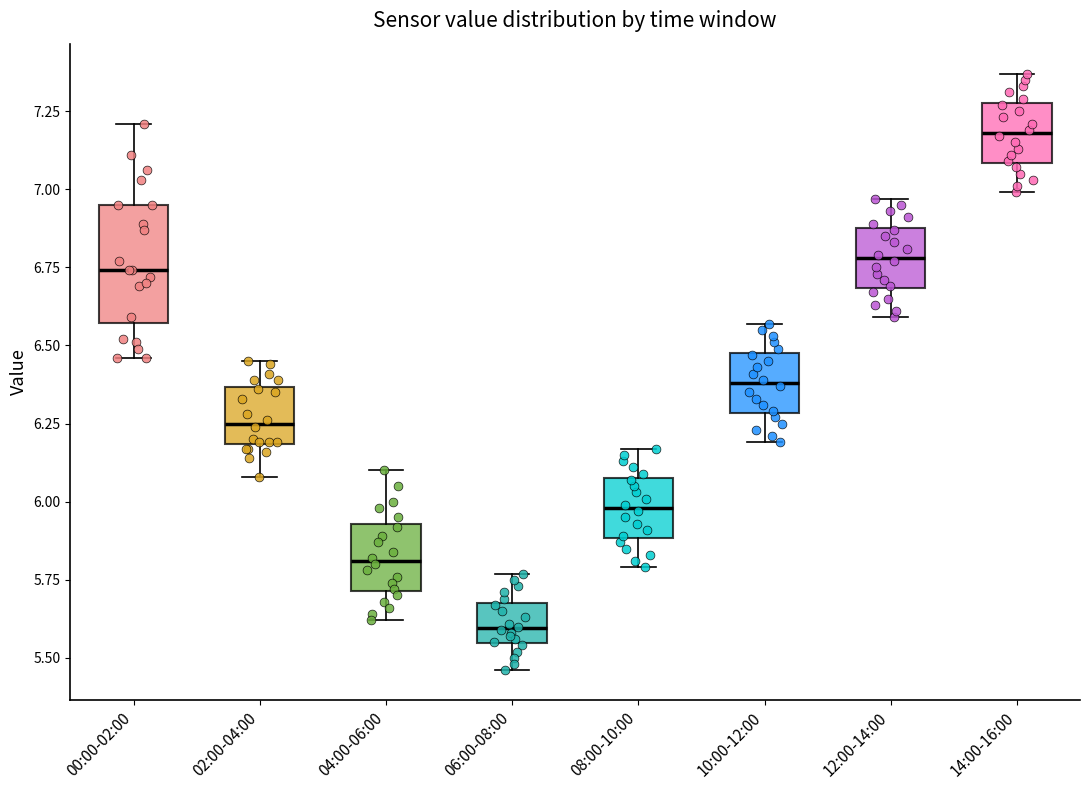

Reading left to right, read every box against the y-axis: the position of its median line, the range the box covers, and the ends of its whiskers. The values are not printed on the chart, so give them approximately, as read against the axis.

00:00-02:00: median 6.75, box 6.55 to 6.95, whiskers 6.45 to 7.20
02:00-04:00: median 6.25, box 6.20 to 6.35, whiskers 6.10 to 6.45
04:00-06:00: median 5.80, box 5.70 to 5.95, whiskers 5.60 to 6.10
06:00-08:00: median 5.60, box 5.55 to 5.70, whiskers 5.45 to 5.75
08:00-10:00: median 6.00, box 5.90 to 6.10, whiskers 5.80 to 6.15
10:00-12:00: median 6.40, box 6.30 to 6.50, whiskers 6.20 to 6.55
12:00-14:00: median 6.80, box 6.70 to 6.90, whiskers 6.60 to 6.95
14:00-16:00: median 7.20, box 7.10 to 7.30, whiskers 7.00 to 7.35